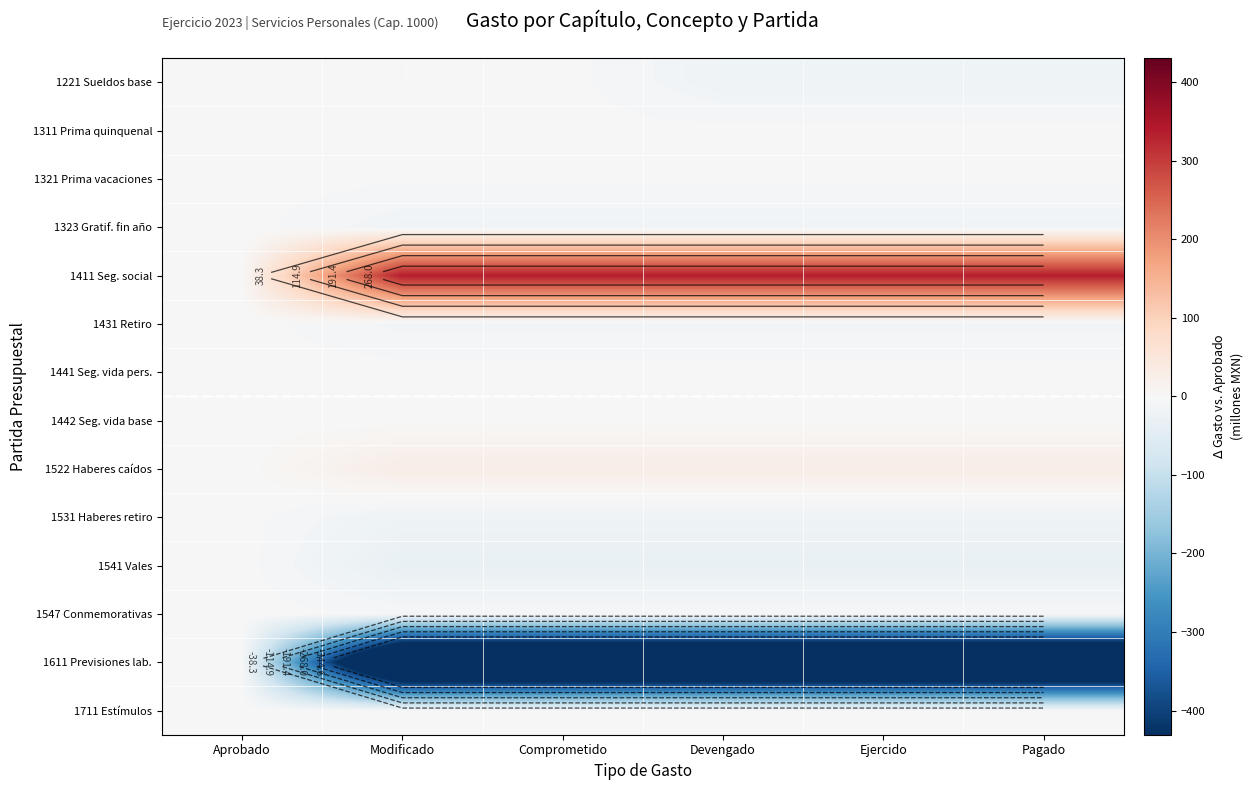

Count the number of data series in this chart.

14